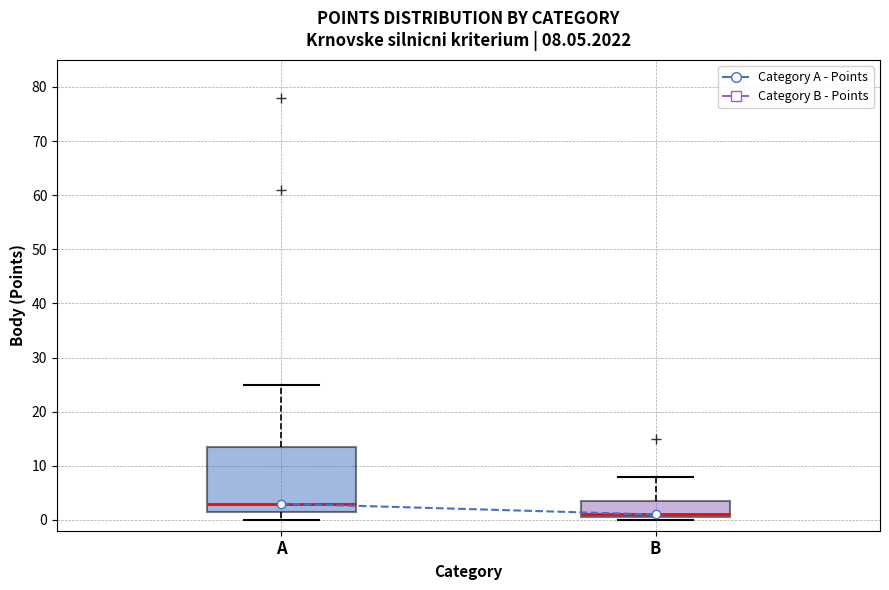

Which box has the highest median line?

A